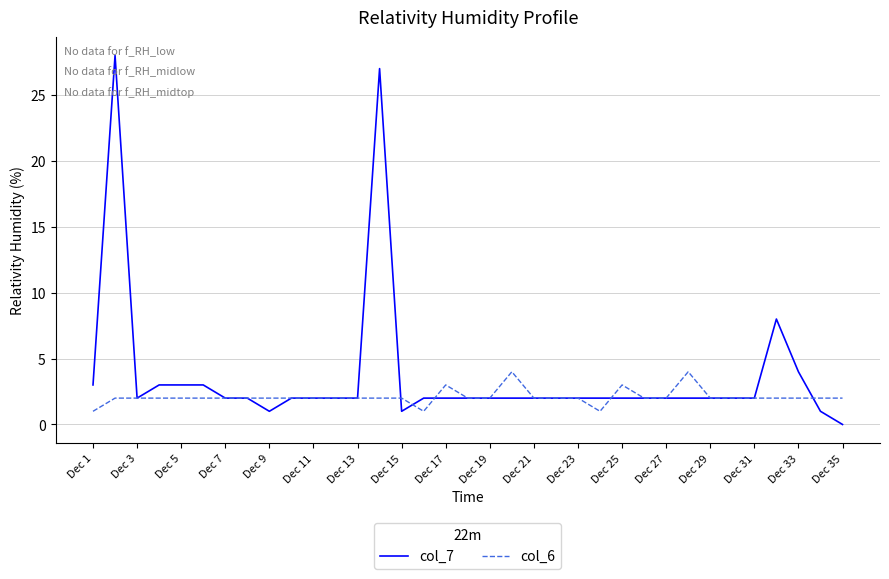

How many lines are shown in the chart?

2